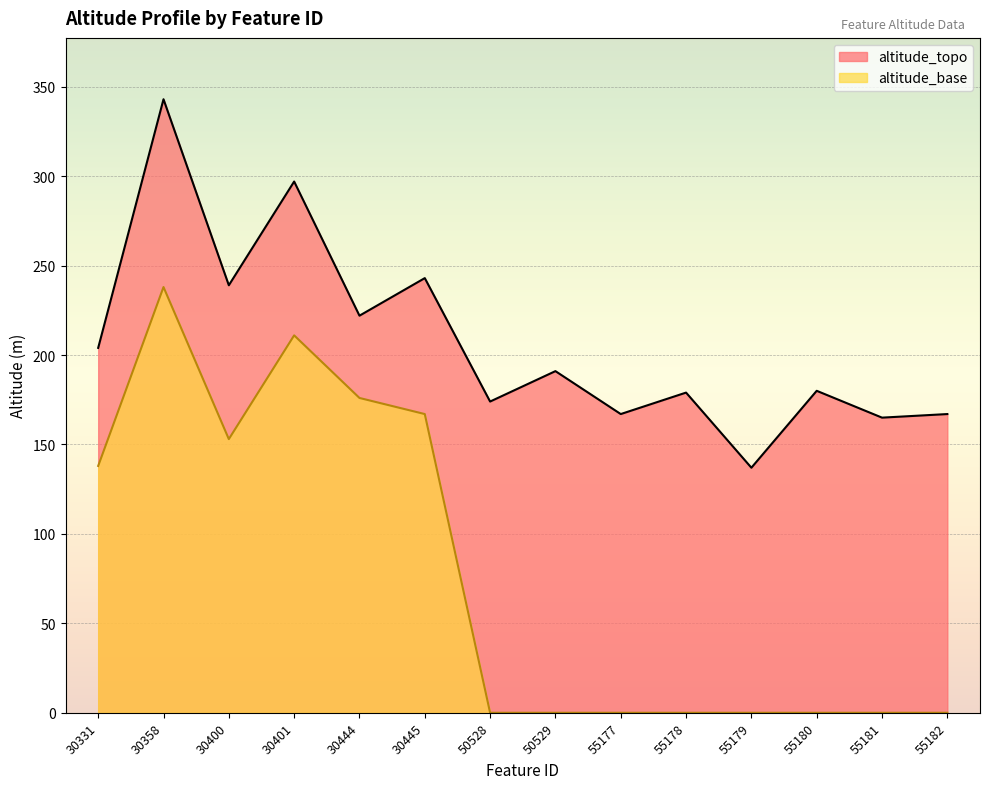

What is the total value across all series at 30358?

581